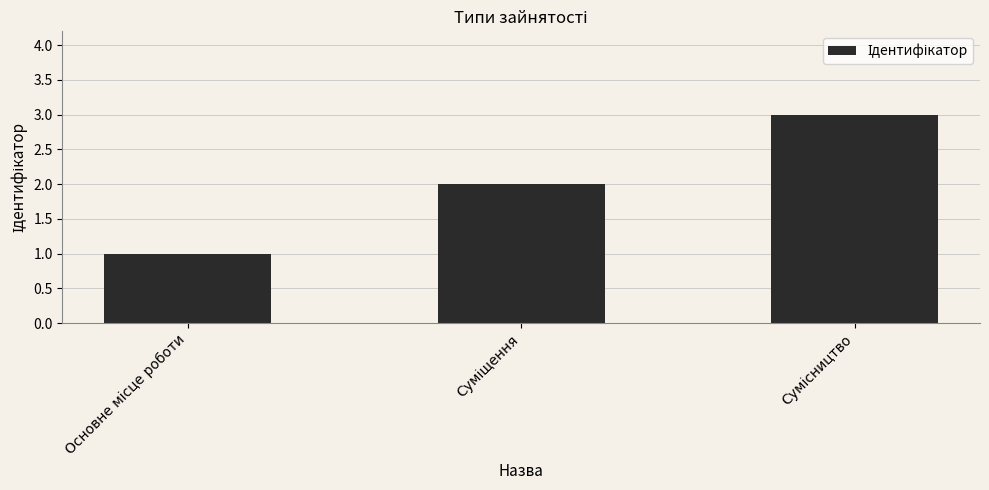

Does the chart contain any negative values?

No